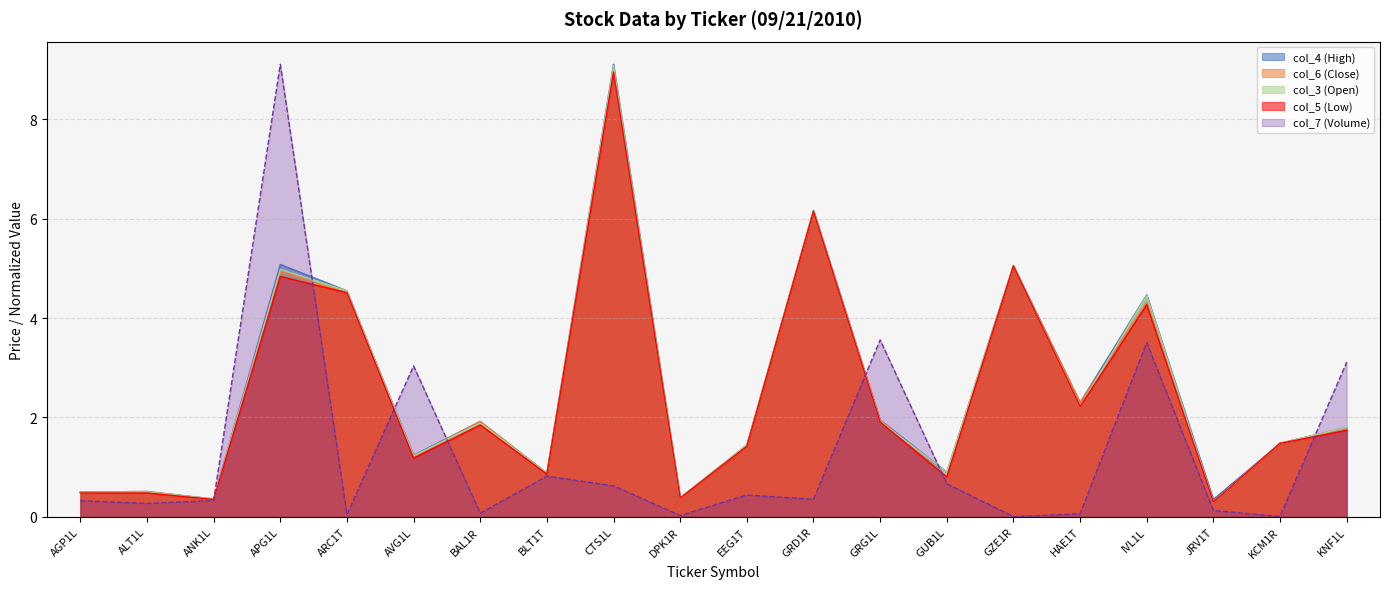

What are all the series names shown in the legend?

col_4 (High), col_6 (Close), col_3 (Open), col_5 (Low), col_7 (Volume)